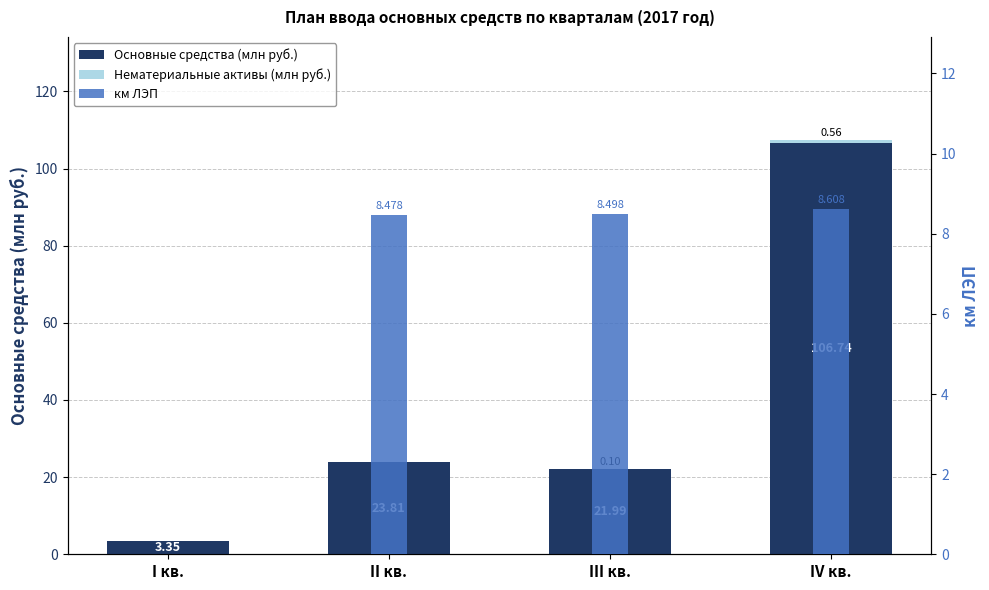

Reading left to right, list all the values displayed in this chart.

Основные средства (млн руб.): 3.3	23.8	22.0	106.7
Нематериальные активы (млн руб.): 0.0	0.0	0.1	0.6
км ЛЭП: 0.0	8.5	8.5	8.6